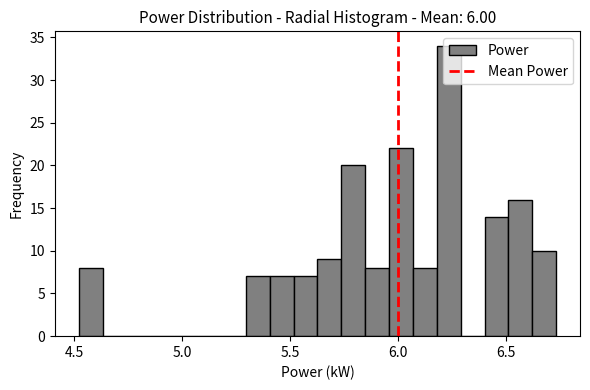

Around what value on the x-axis is the tallest bar? Give the approximate position of its centre, as read against the axis.

6.25